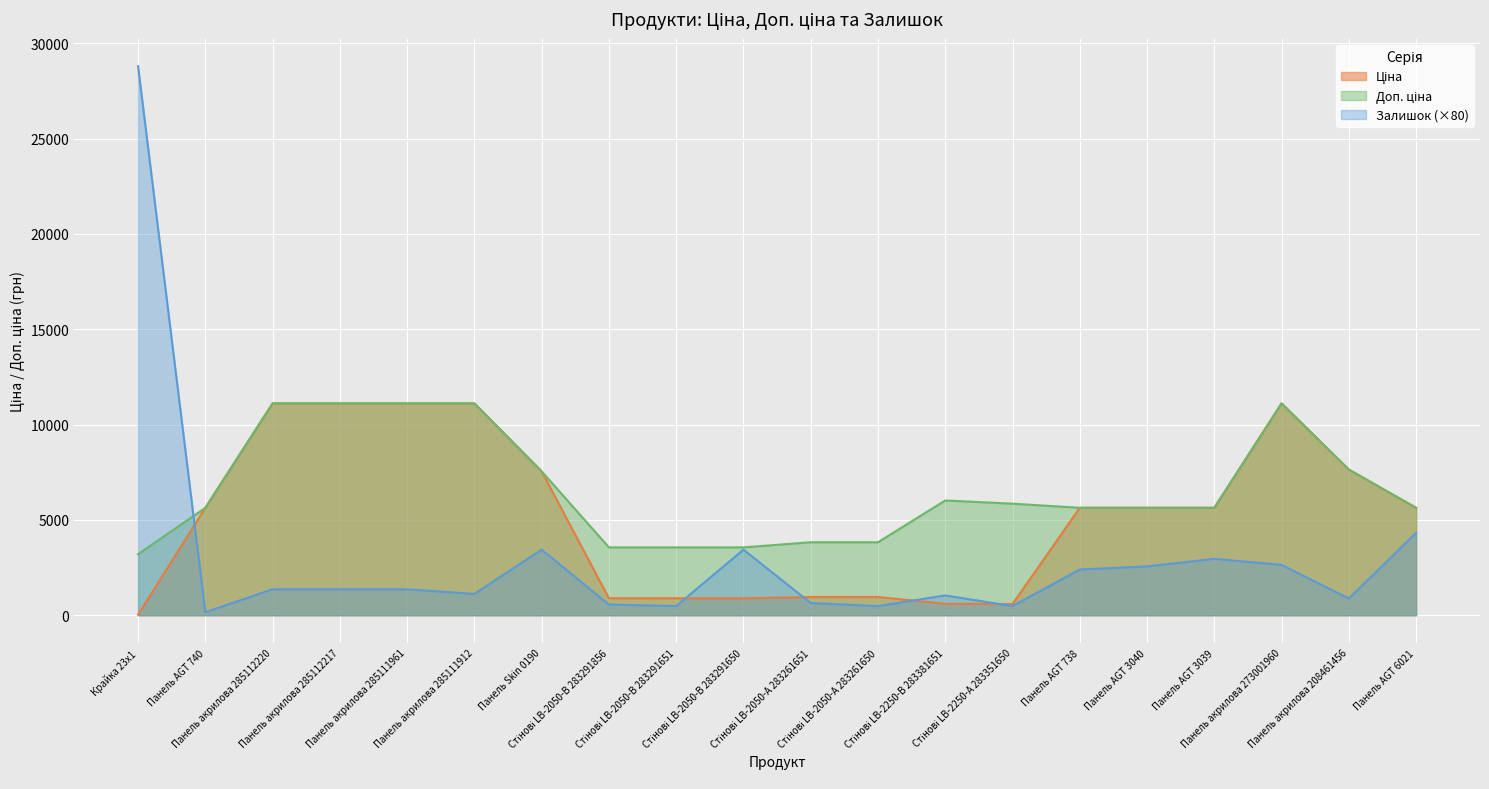

The value of Ціна at Стінові LB-2050-В 283291650 is 1560.5. True or false?

False